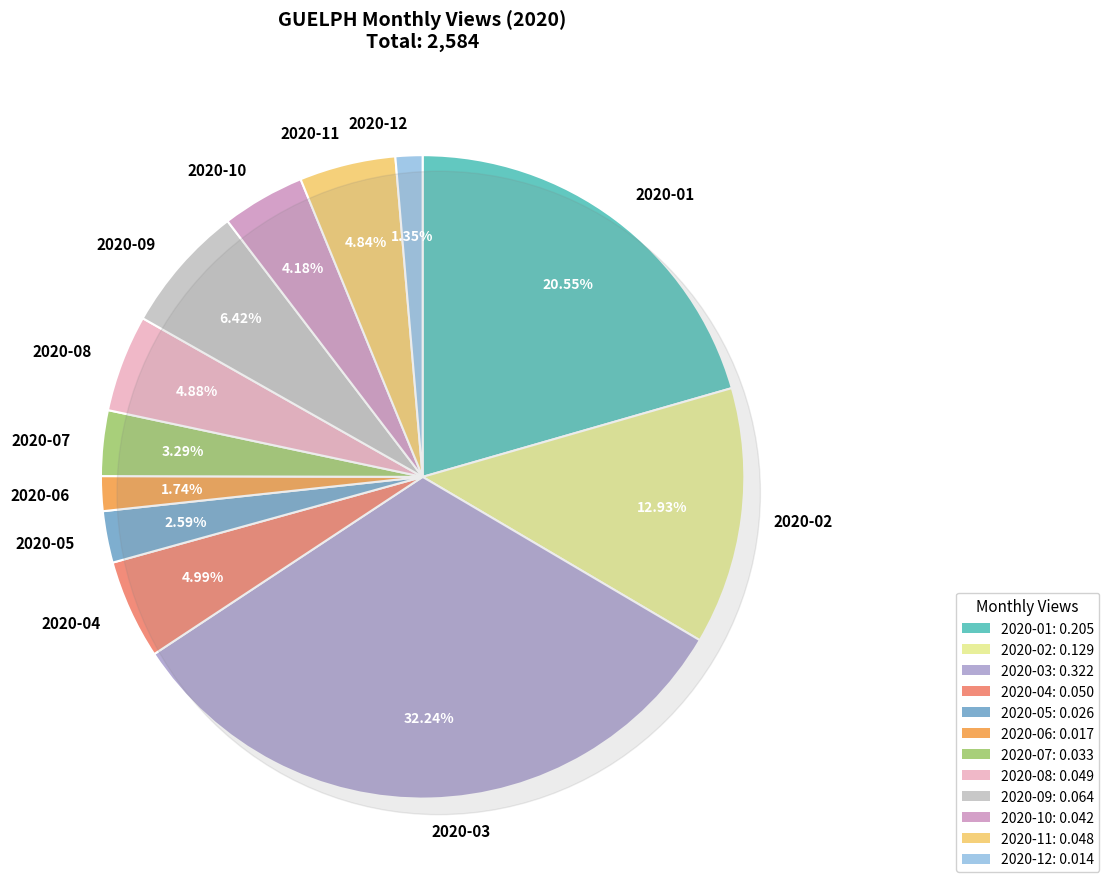

How many segments does this pie chart have?

12